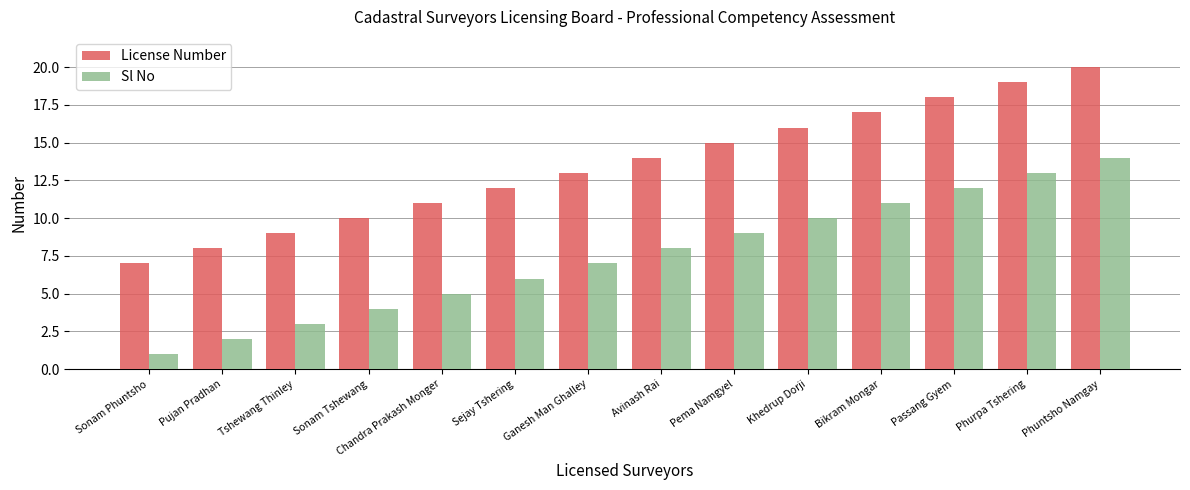

What is the difference between the maximum and minimum values in the Sl No series?

13